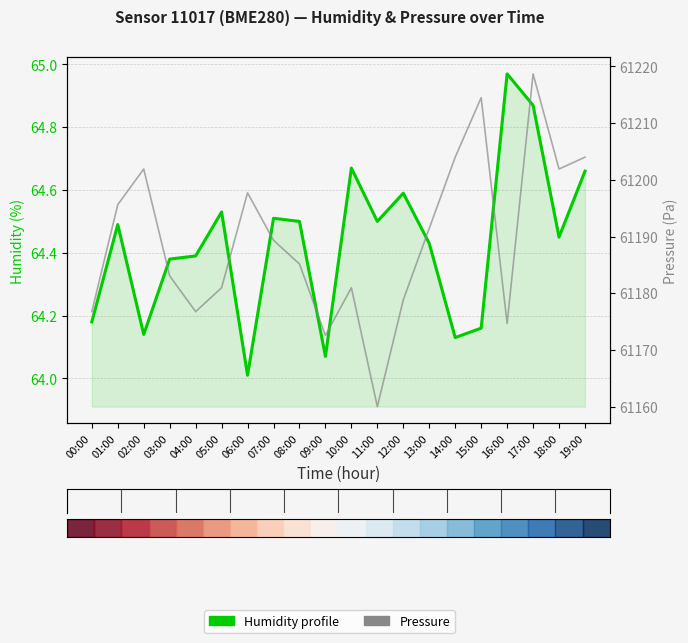

What is the sum of all Pressure values?

1223788.9